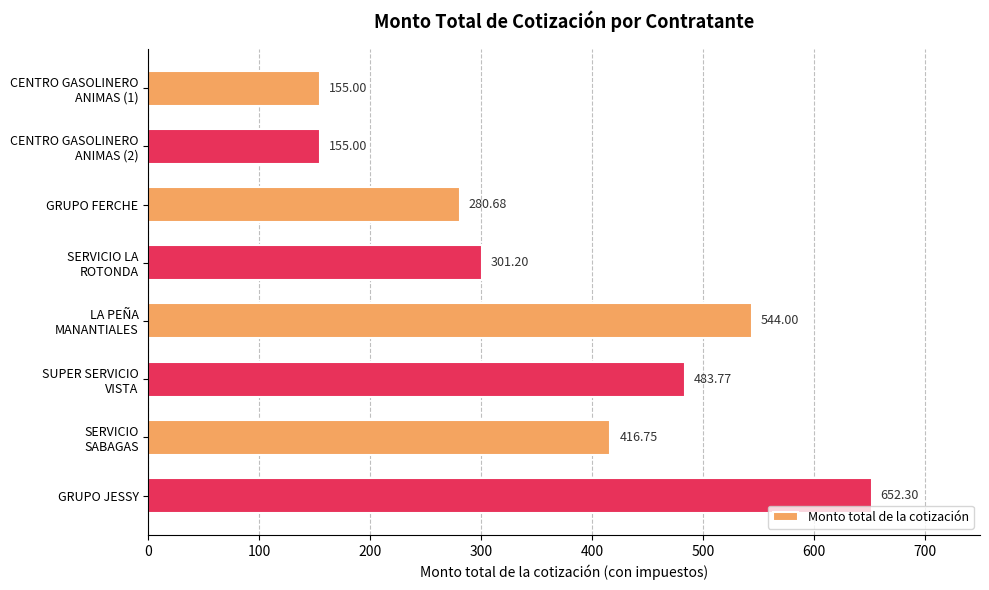

Which label corresponds to the largest value in the chart?

GRUPO JESSY